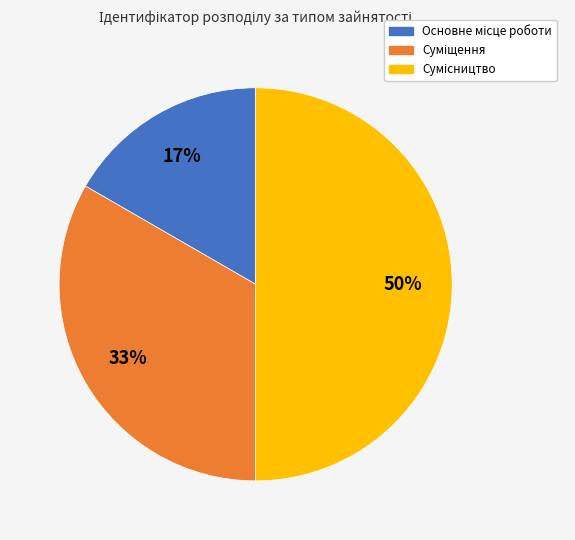

To the nearest percent, what is the average slice percentage?

33%